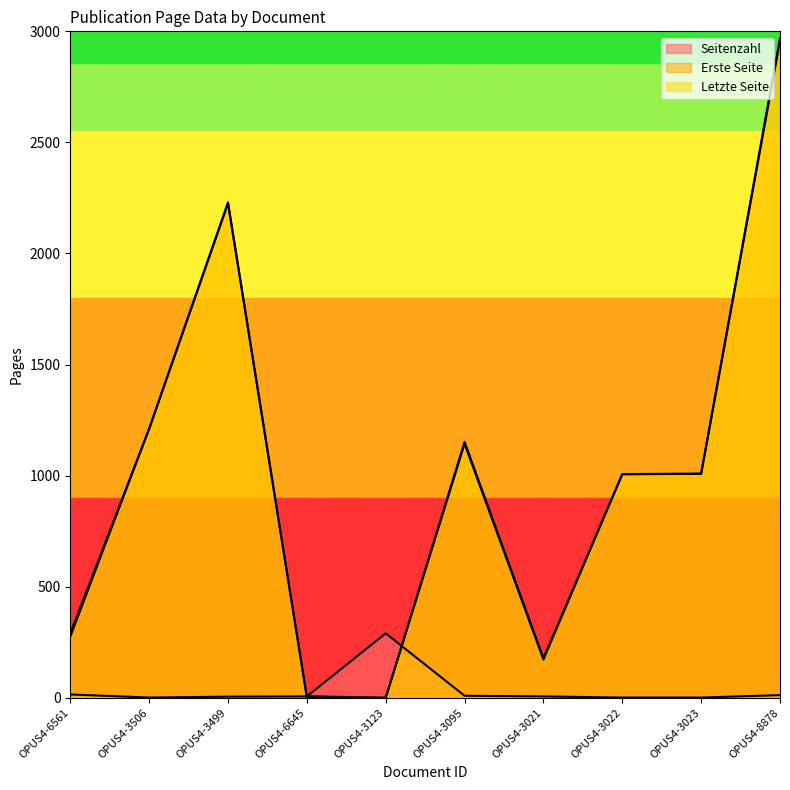

In Erste Seite, how many points are higher than both neighbors (excluding endpoints)?

2